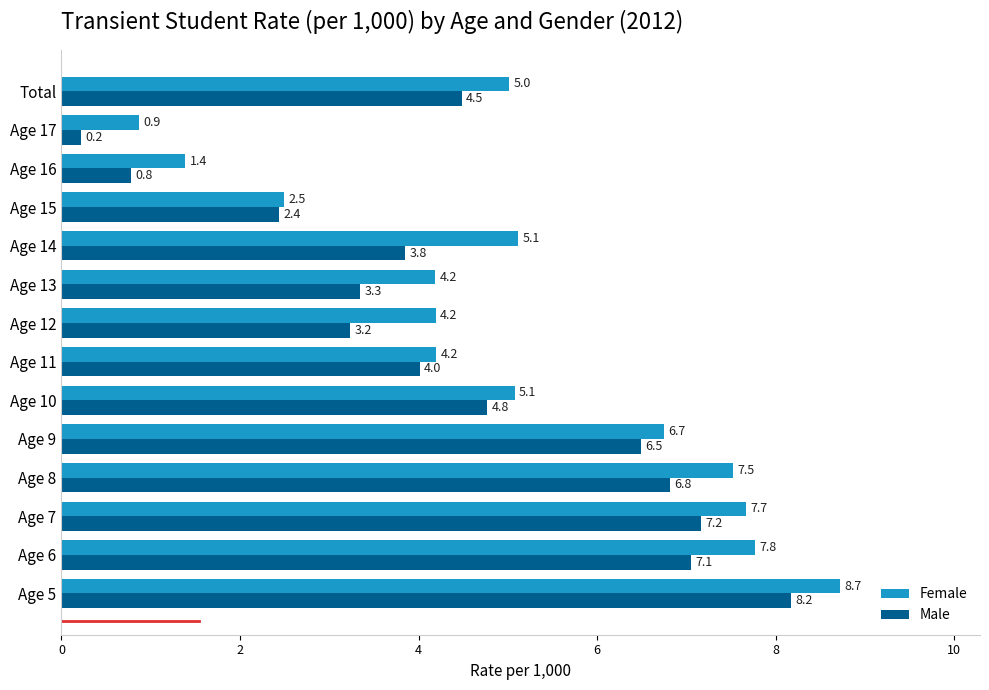

How many values in the Female series are below 5?

6